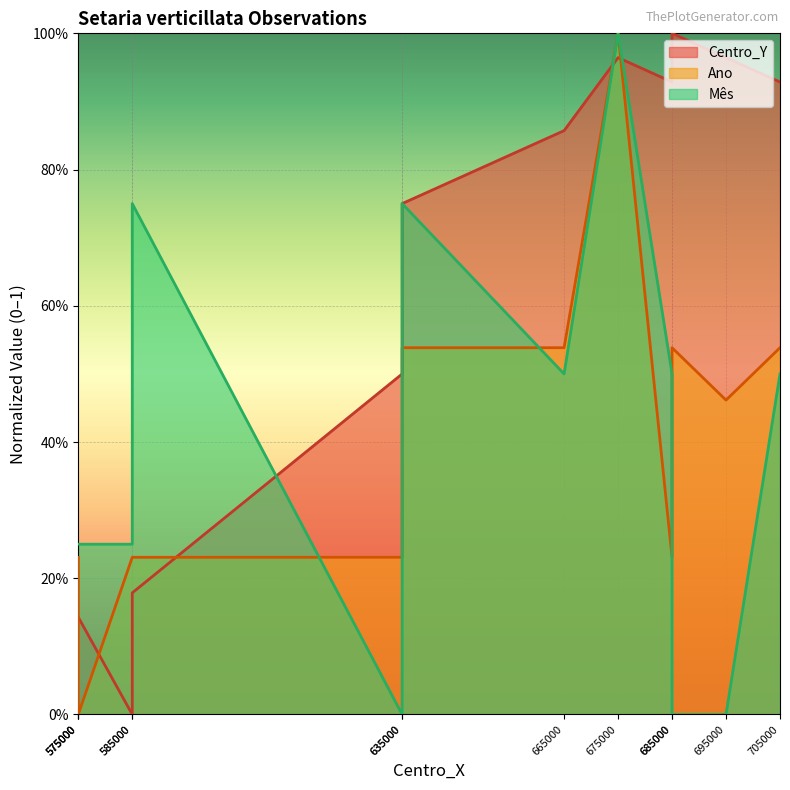

Rank the series at 635000 from highest to lowest value.

Centro_Y, Ano, Mes